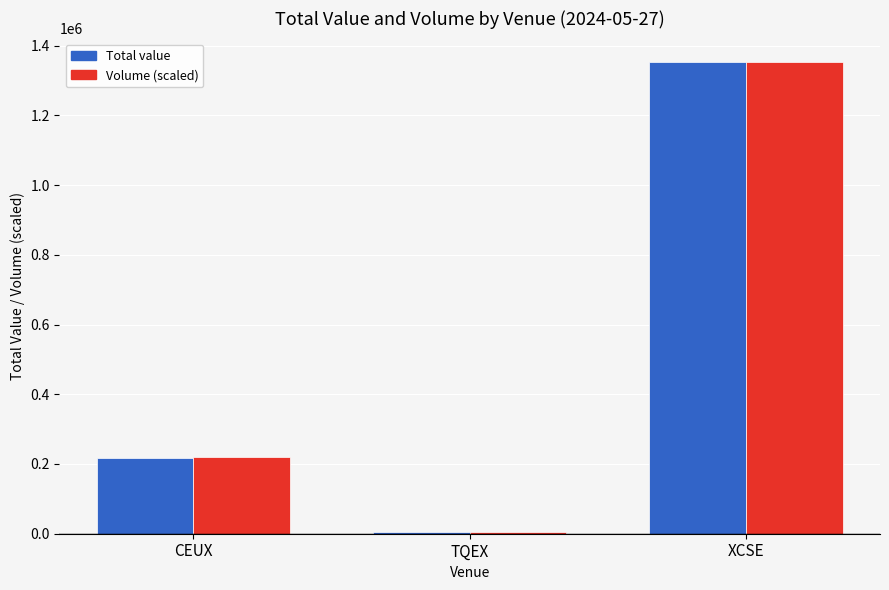

Reading right to left, list all the values displayed in this chart.

Total value: 1352699.5	4534.0	218577.5
Volume (scaled): 1352699.5	4531.7	218652.4